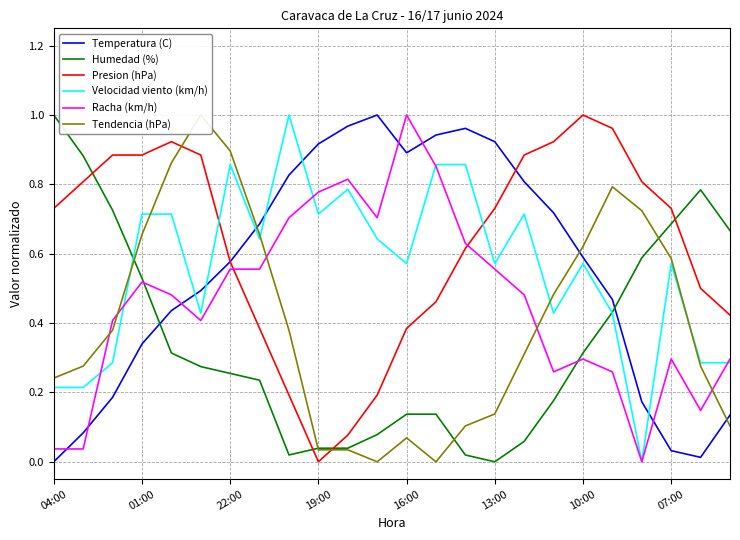

How many lines are shown in the chart?

6